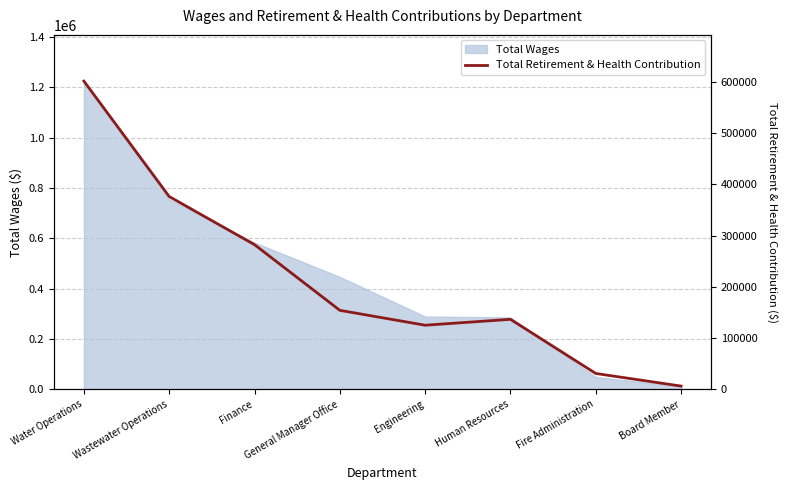

How many data points does each series have?

8